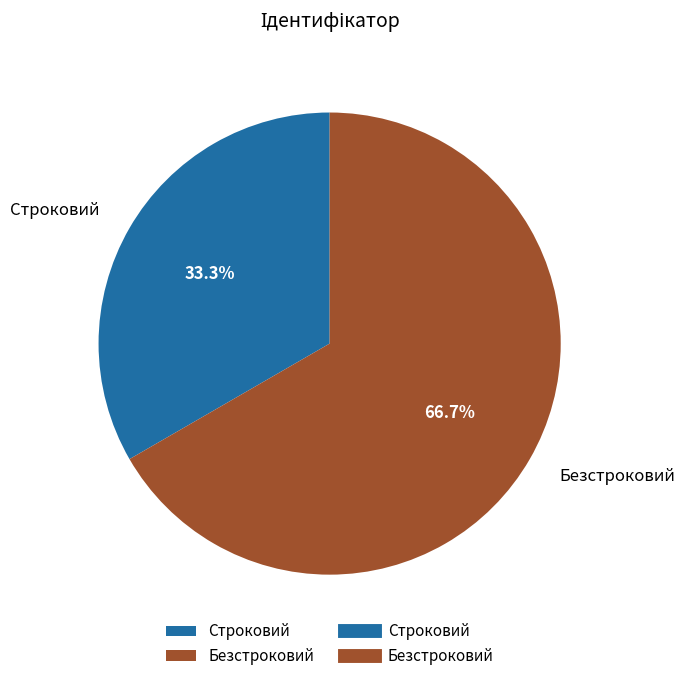

Rank the categories by value from lowest to highest.

Строковий, Безстроковий